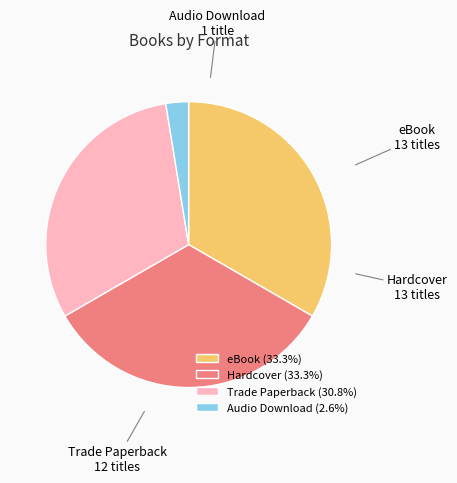

How many segments does this pie chart have?

4